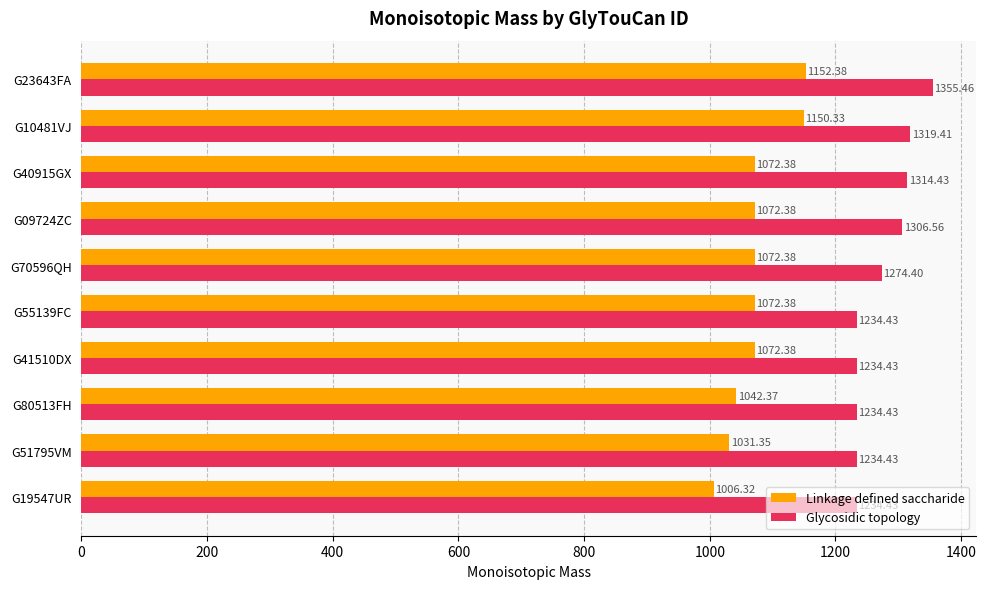

What is the difference between the maximum and minimum values in the Glycosidic topology series?

121.0